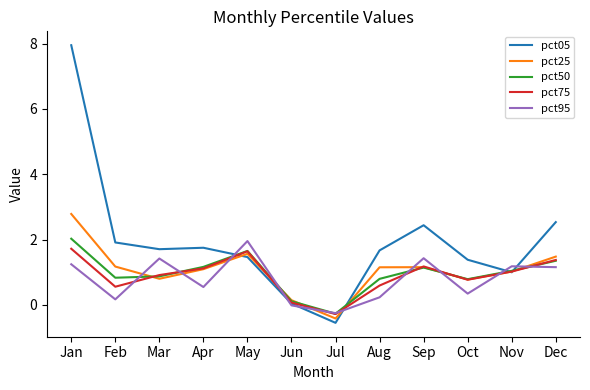

How many interior local peaks does the pct50 series have?

2